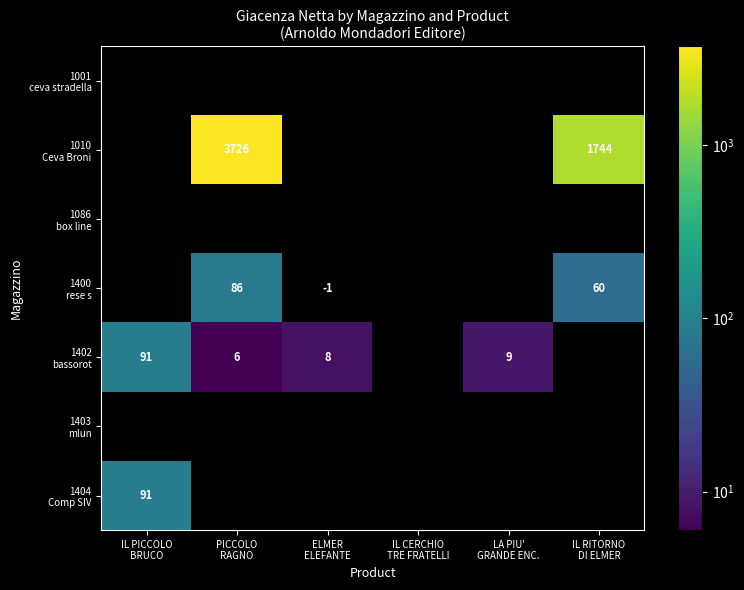

What is the minimum value shown in the chart?

6.0